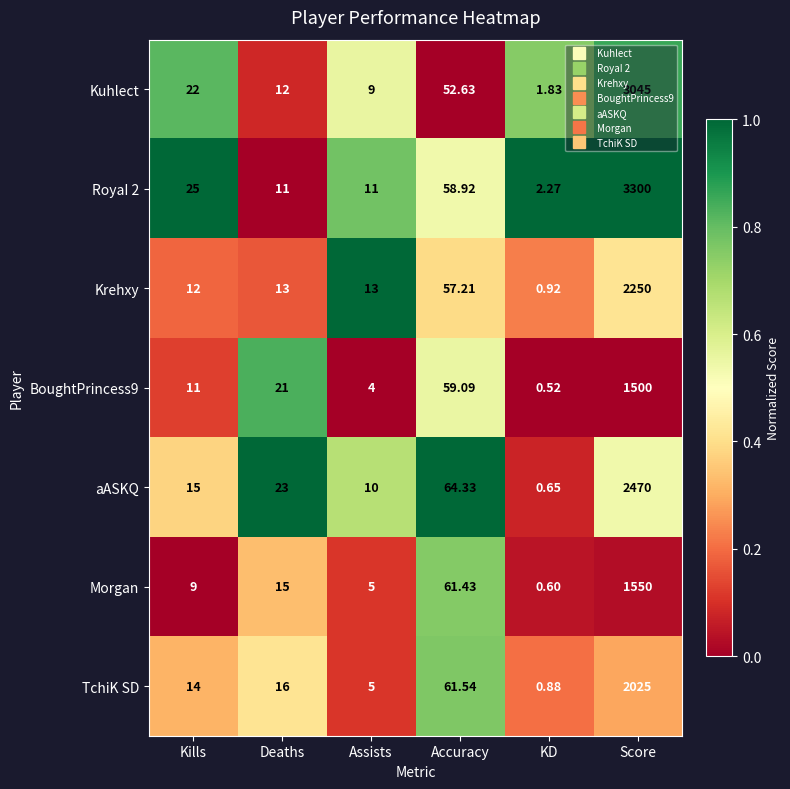

At which label does TchiK SD reach its minimum?

KD